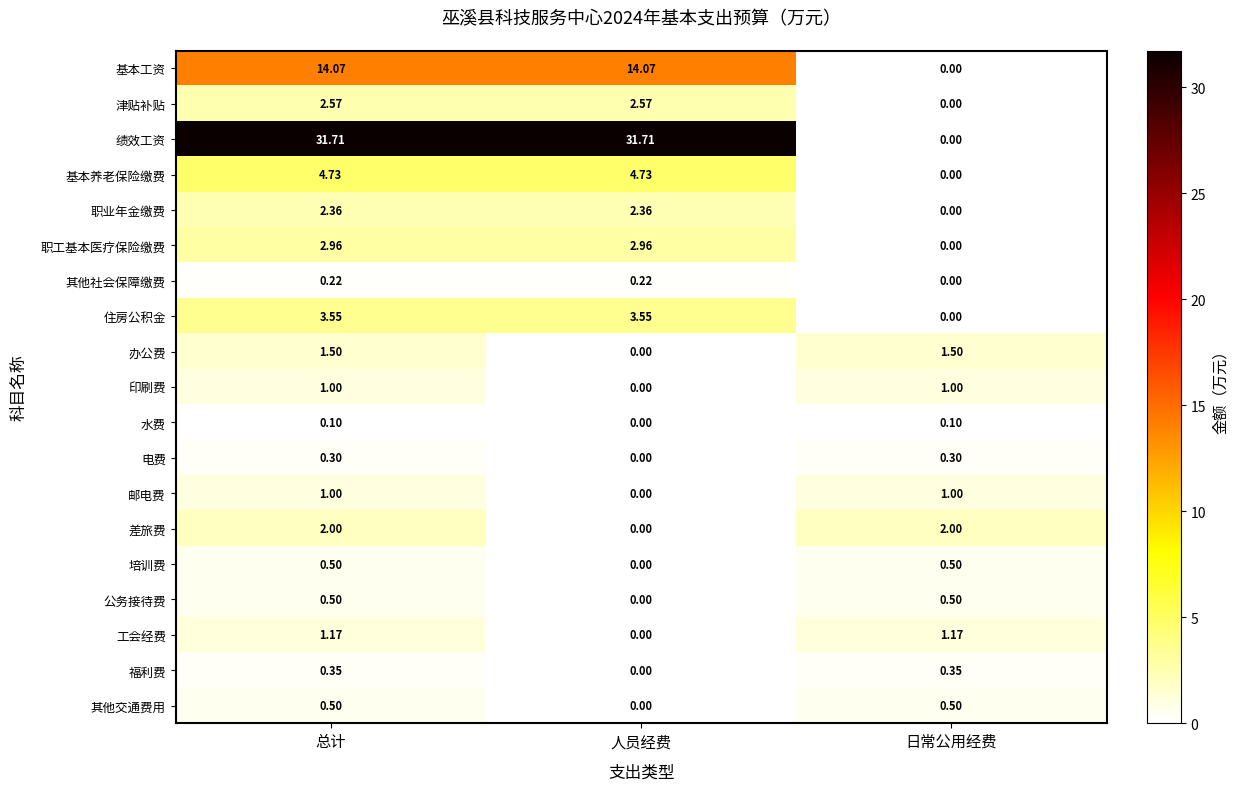

Is the value of 培训费 at 总计 greater than the value of 其他交通费用 at 人员经费?

Yes